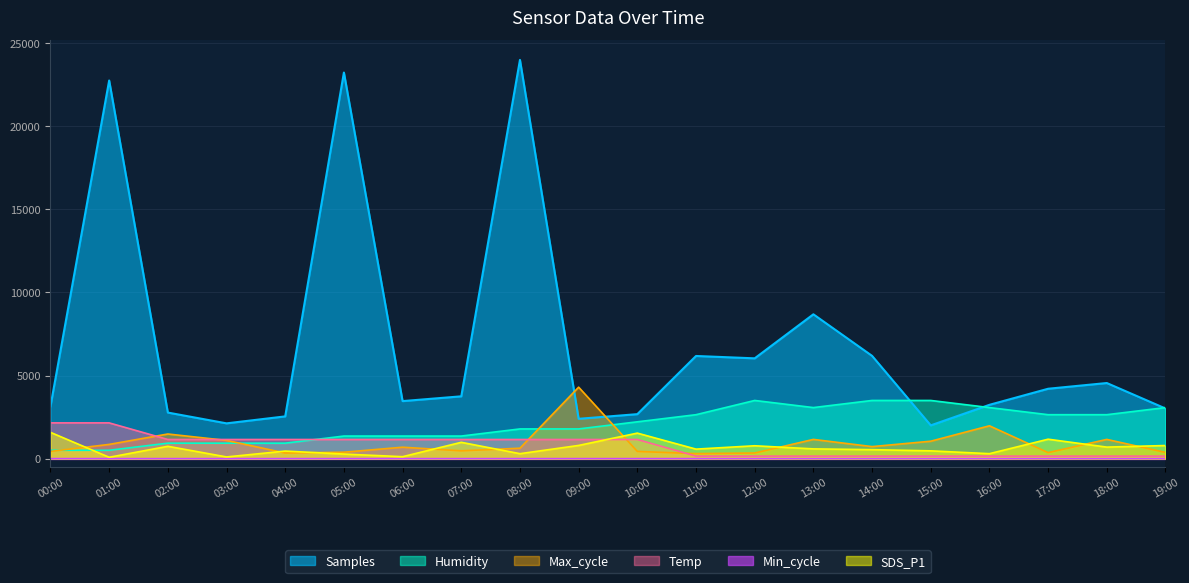

At which category does the chart reach its minimum across all series?

01:00